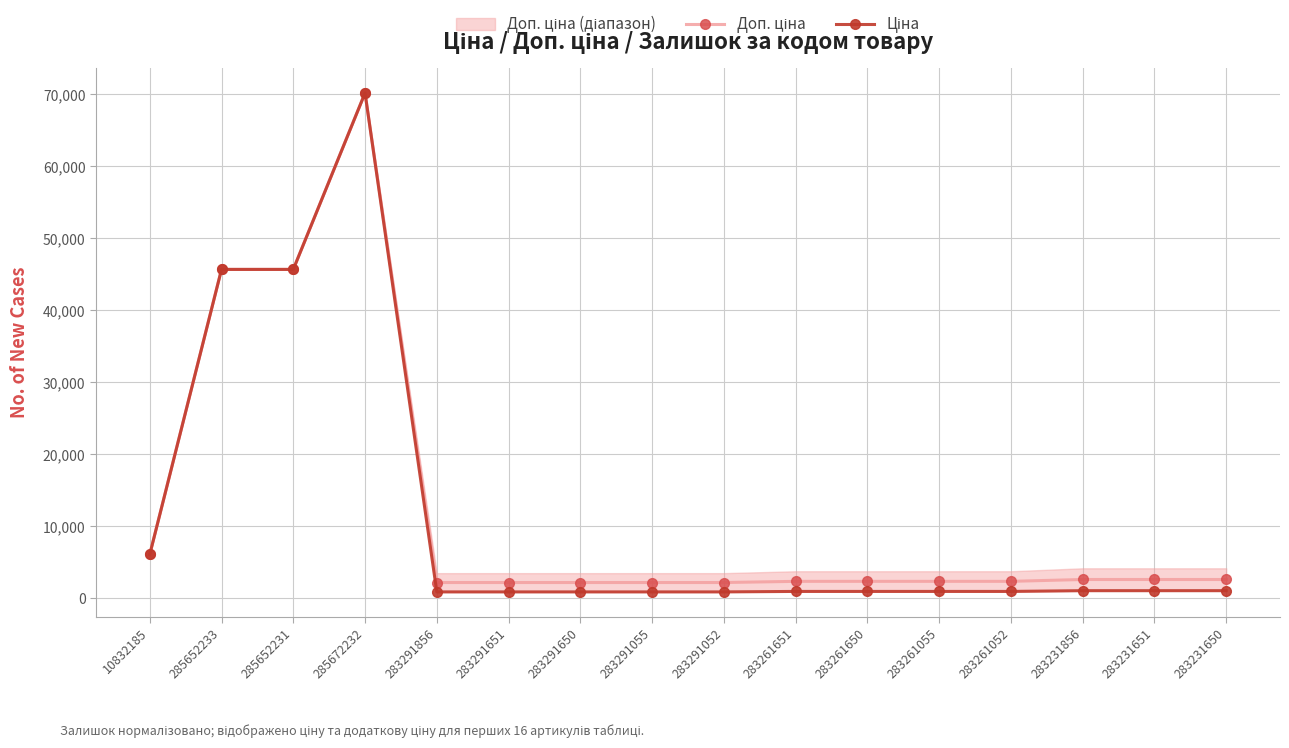

Where is Ціна nearest to the value 35524?

285652233